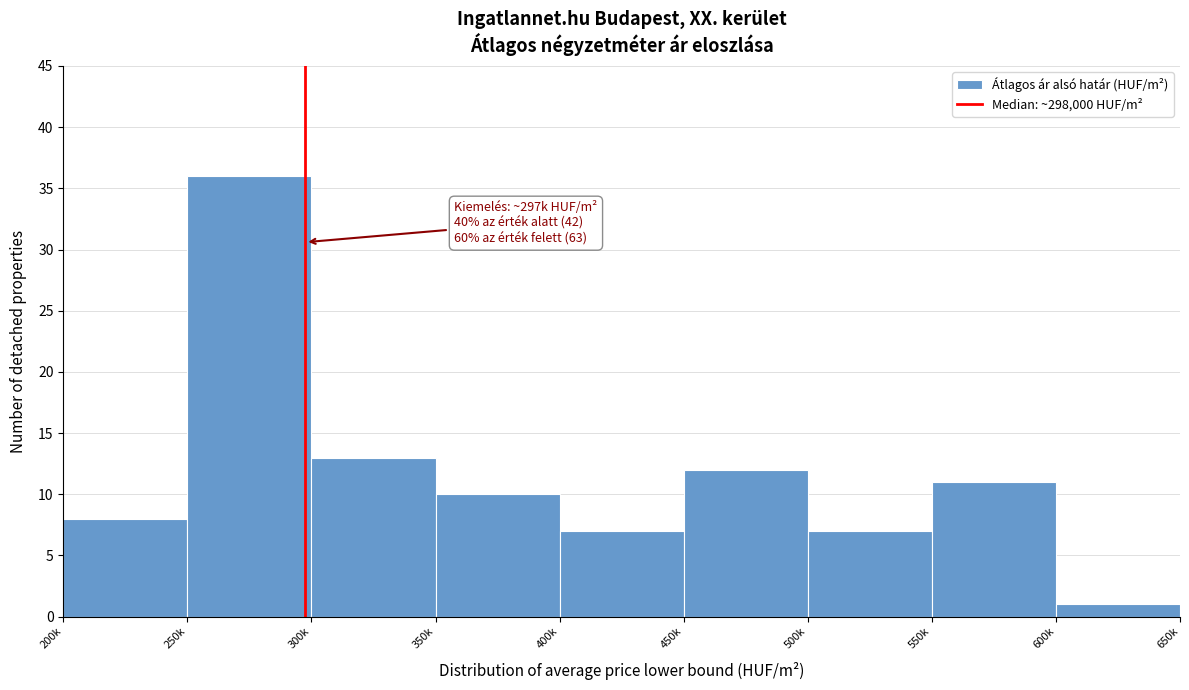

Reading left to right, what are all the values shown in this chart?

8	36	13	10	7	12	7	11	1